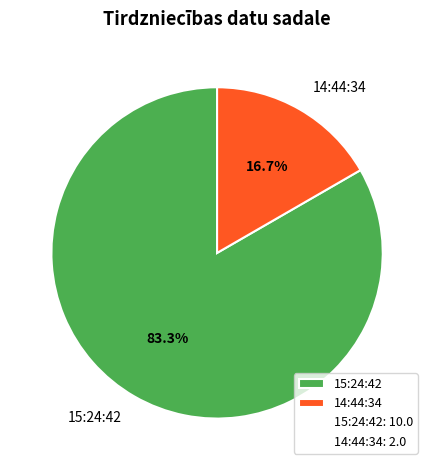

Is there a majority slice in this chart?

Yes